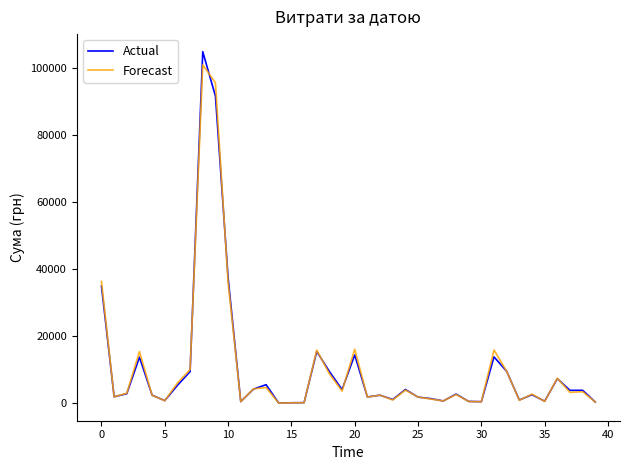

What is the sum of all Forecast values?

425173.0